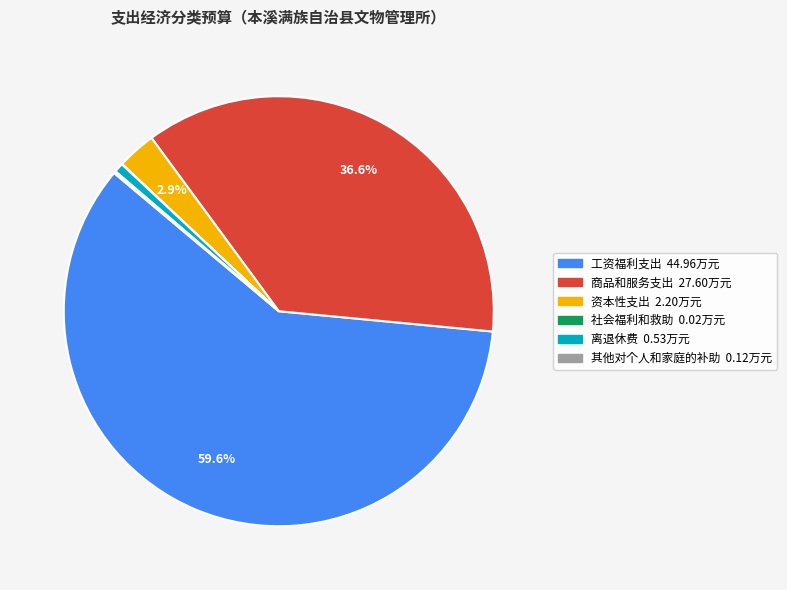

What percentage is the 工资福利支出 slice, to the nearest percent?

60%